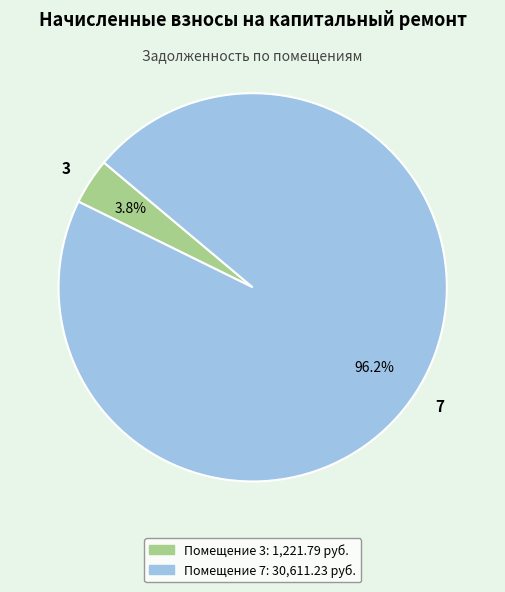

Which has a higher value, 3 or 7?

7